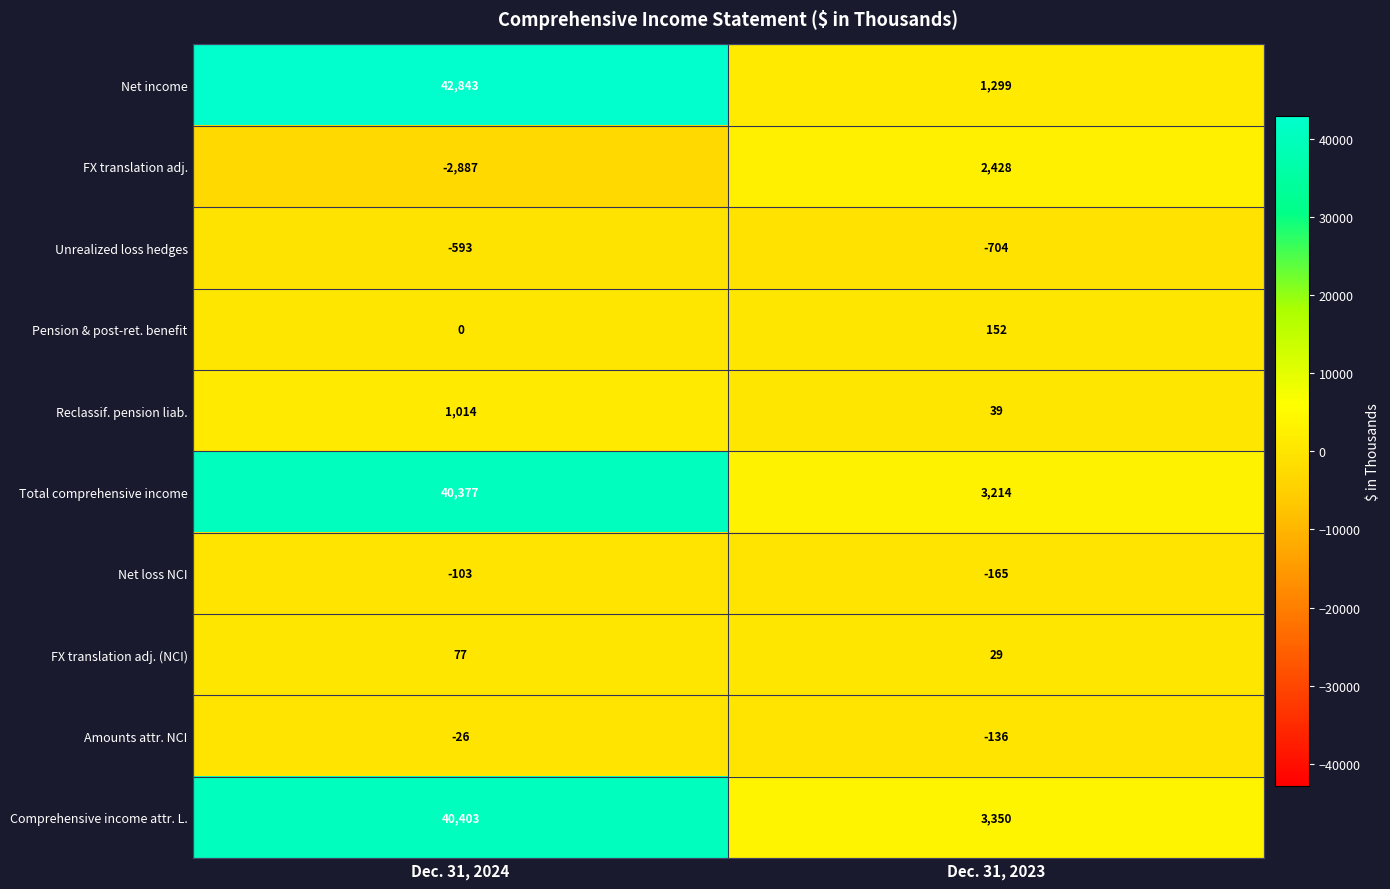

What is the sum of all Pension & post-ret. benefit values?

152